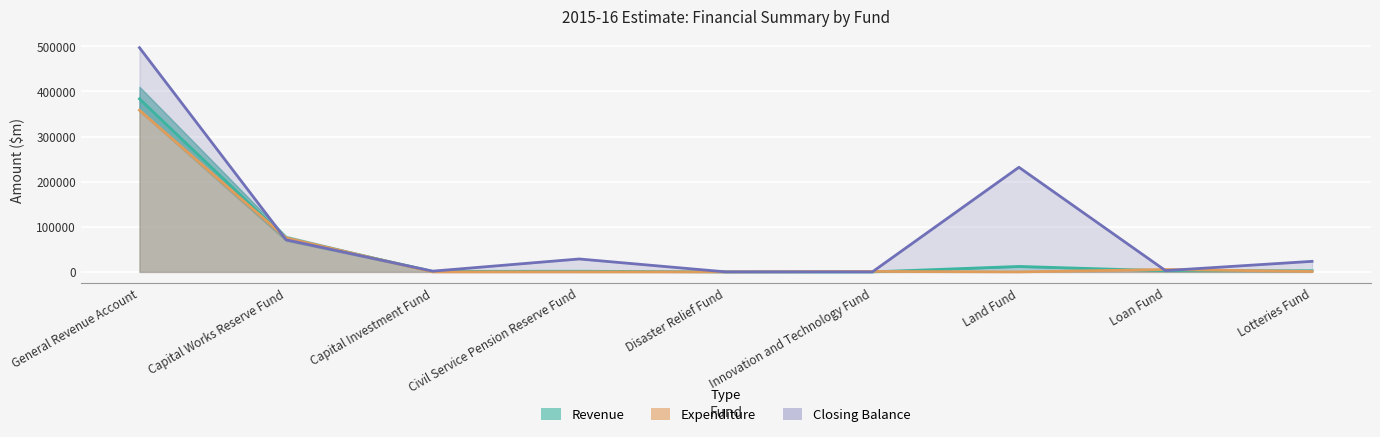

What position from the left is Lotteries Fund?

9